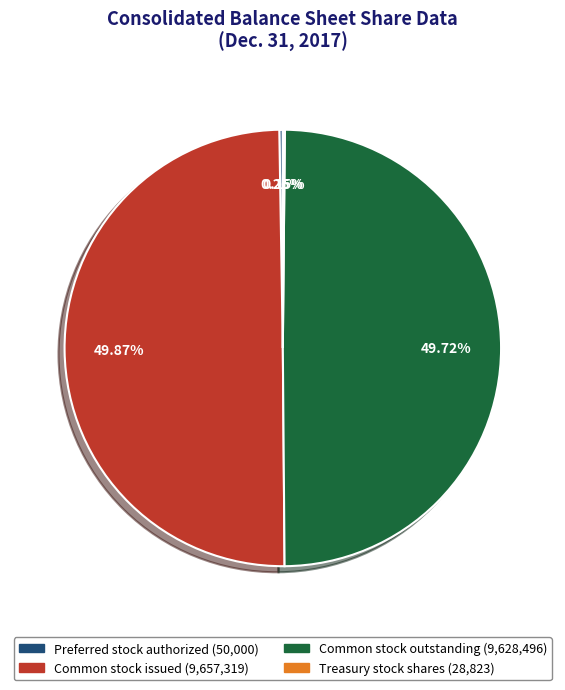

What is the ratio of the value at Common stock issued to the value at Common stock outstanding?

1.0